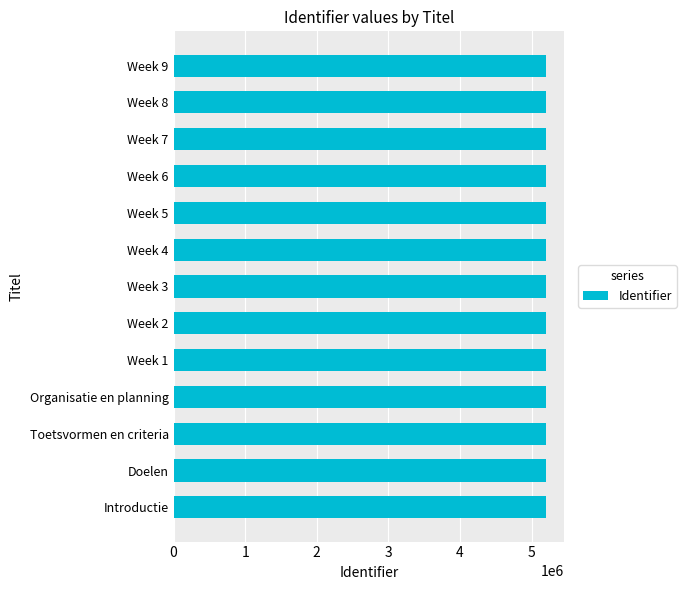

How many data points does each series have?

13